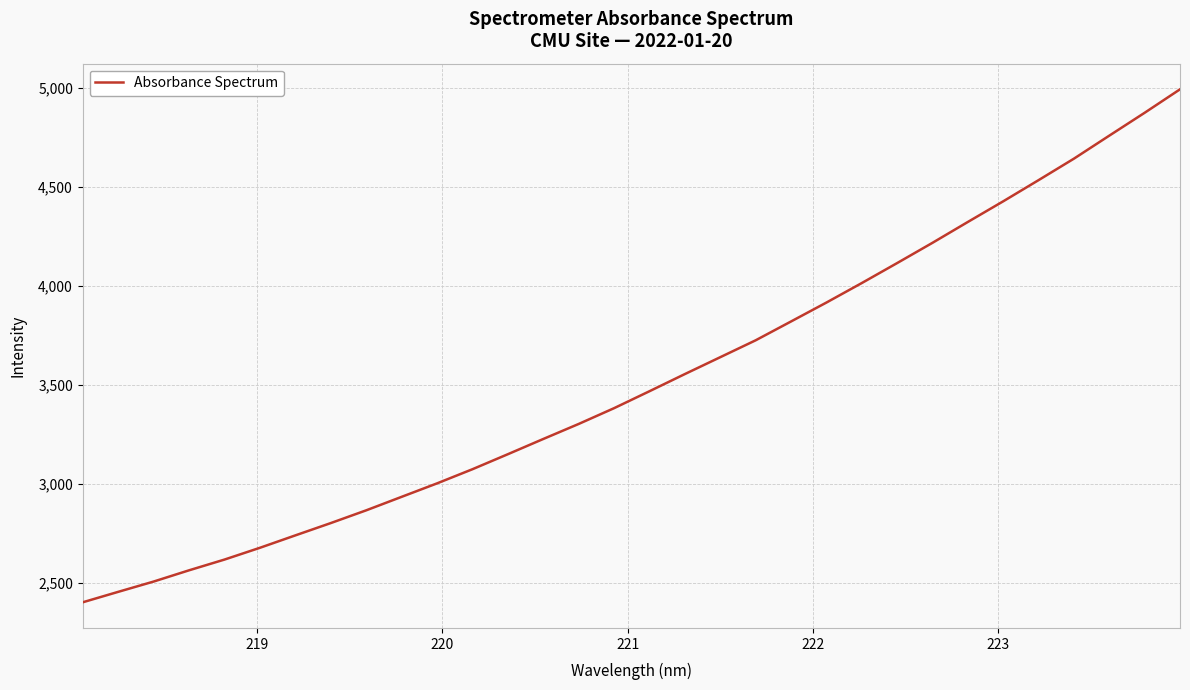

What is the smallest value displayed?

2403.3